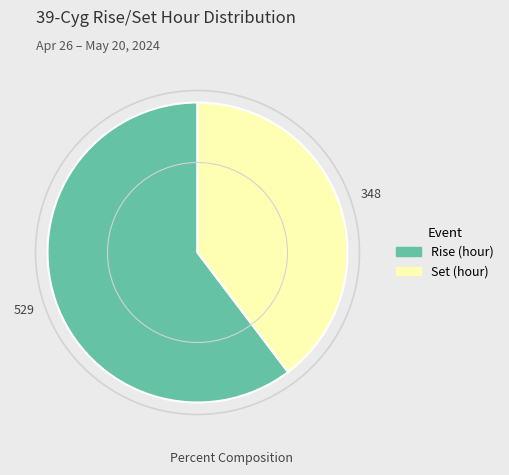

How many segments does this pie chart have?

2